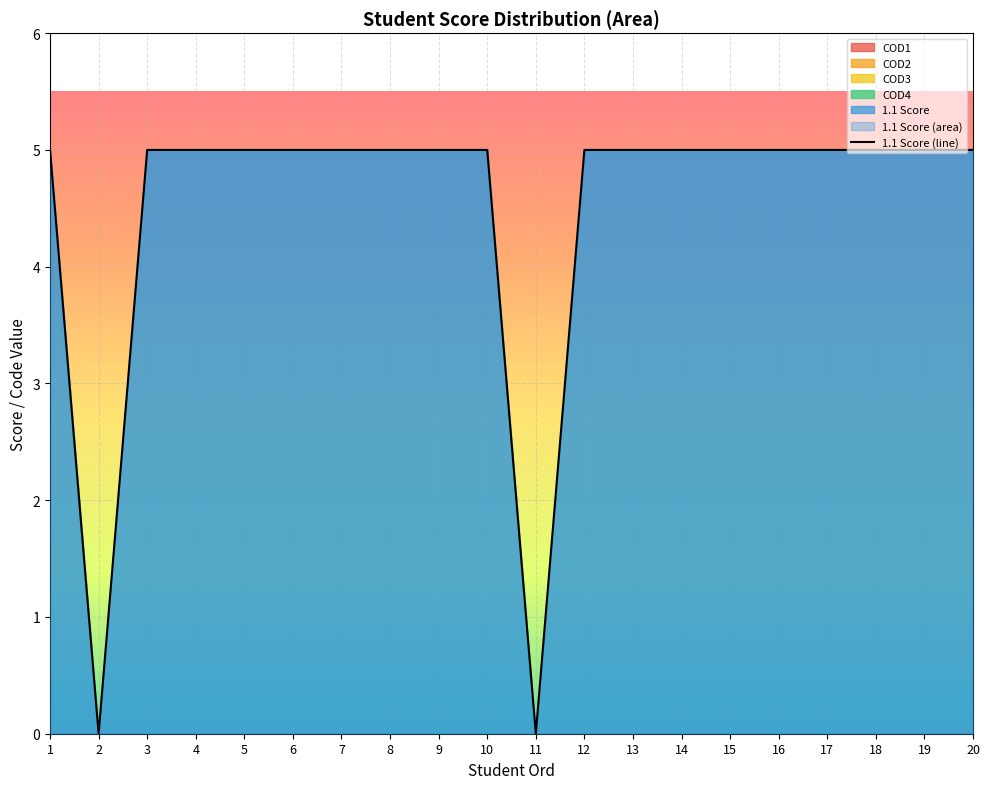

How many data points does each series have?

20